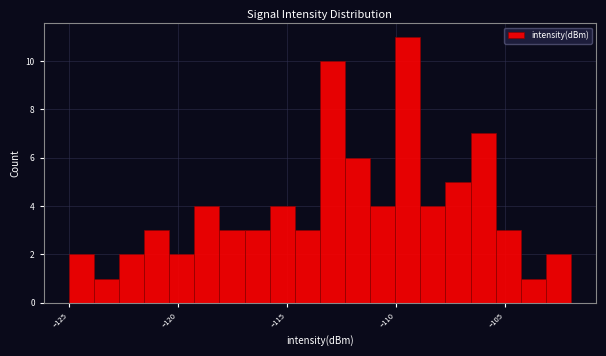

Read against the x-axis, roughly where is the centre of the tallest bar?

-109.5